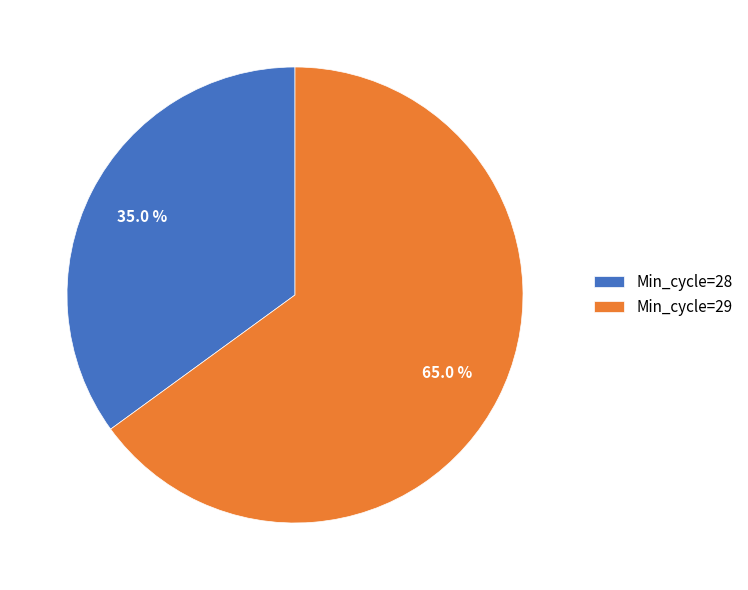

Between Min_cycle=29 and Min_cycle=28, which is larger?

Min_cycle=29